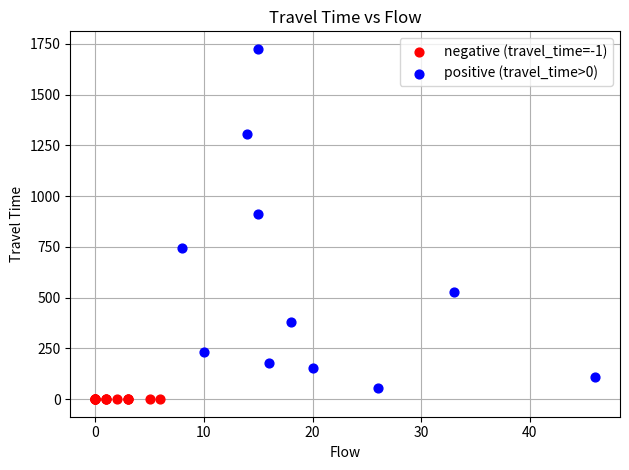

Which series reaches the maximum Y coordinate?

positive (travel_time>0)